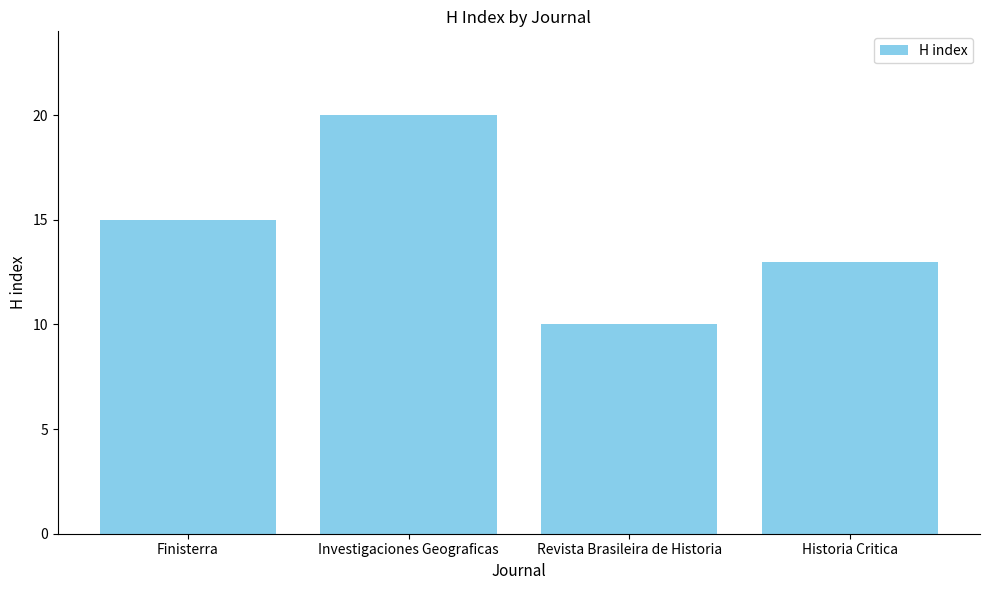

Which label corresponds to the smallest value in the chart?

Revista Brasileira de Historia